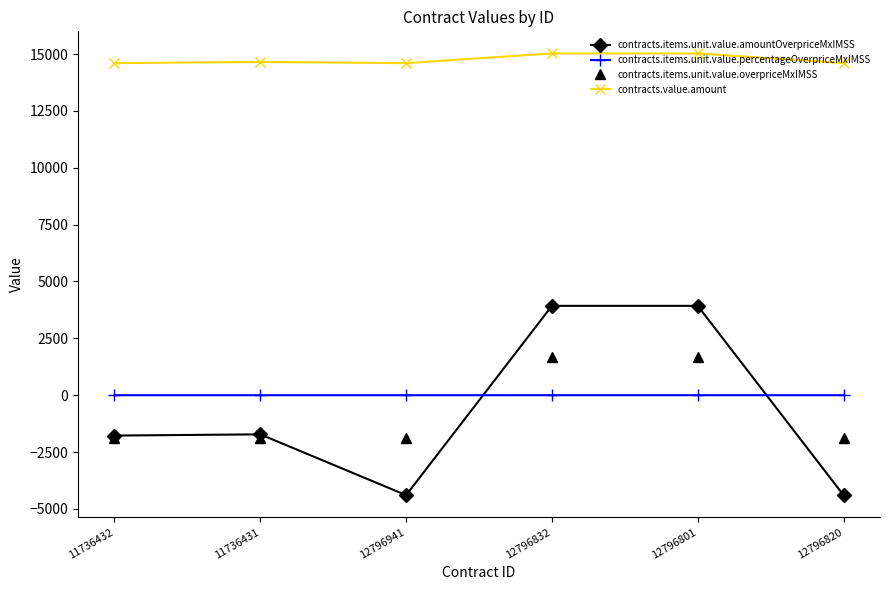

What is the value of the contracts.items.unit.value.amountOverpriceMxIMSS point at the 4th from the left?

3929.1